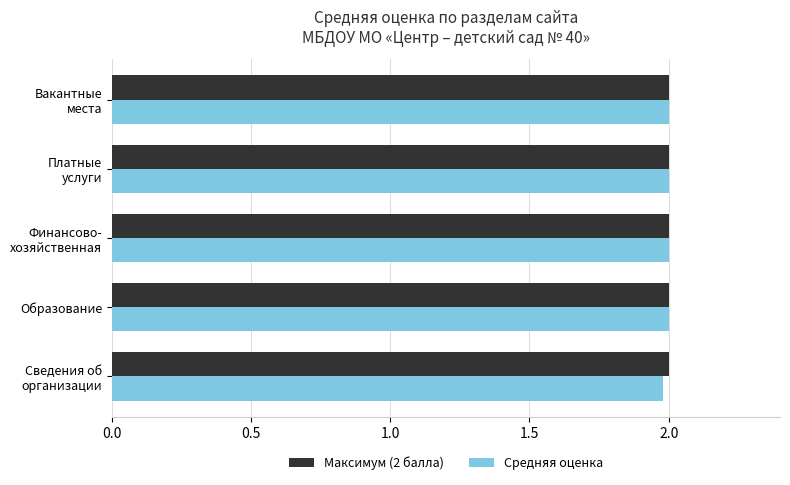

True or false: Средняя оценка has a value of 2.0 at Образование.

True